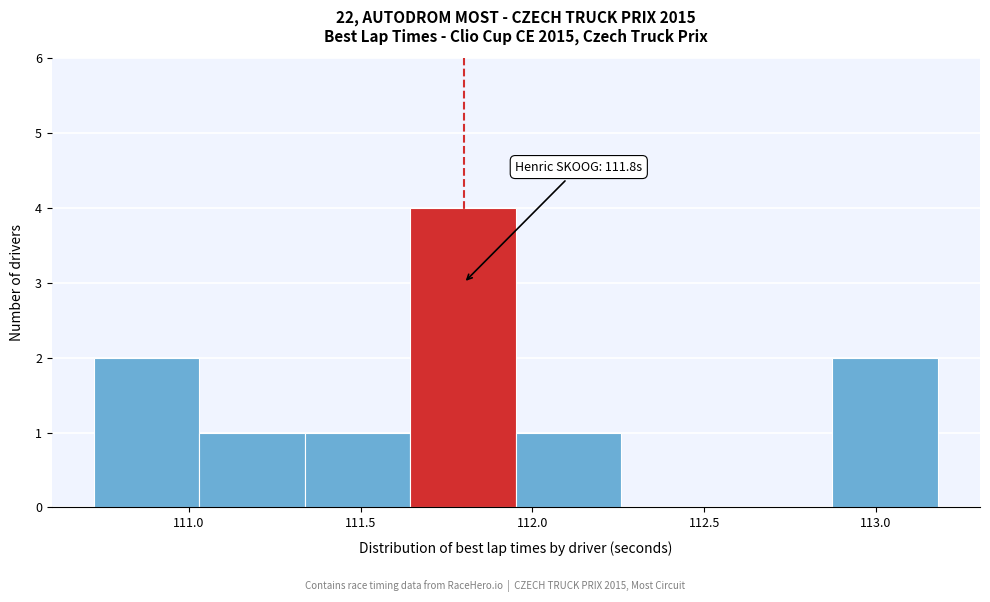

Over which range of the x-axis is the bar tallest?

111.65 to 111.95